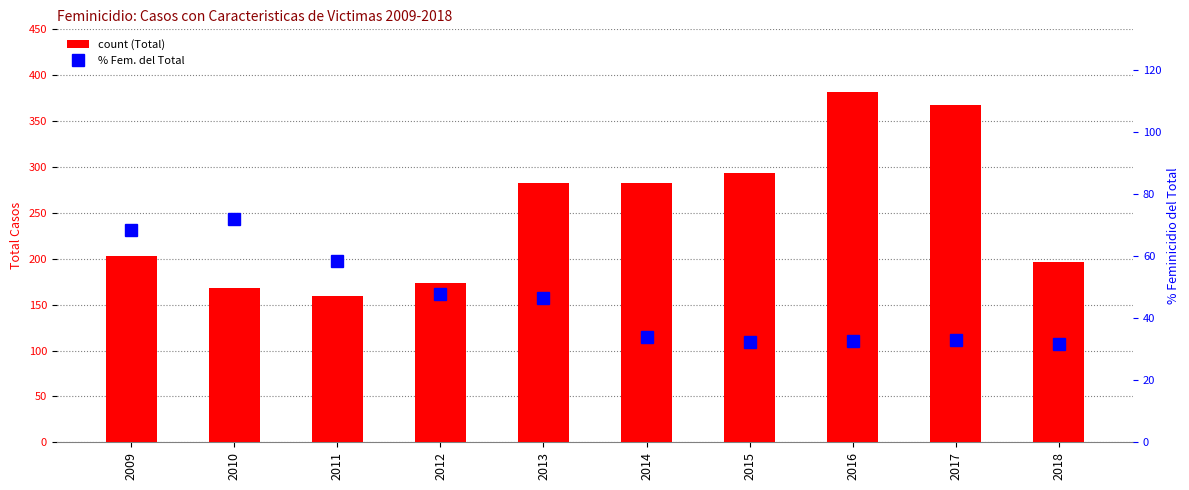

What is the smallest value displayed?

31.6